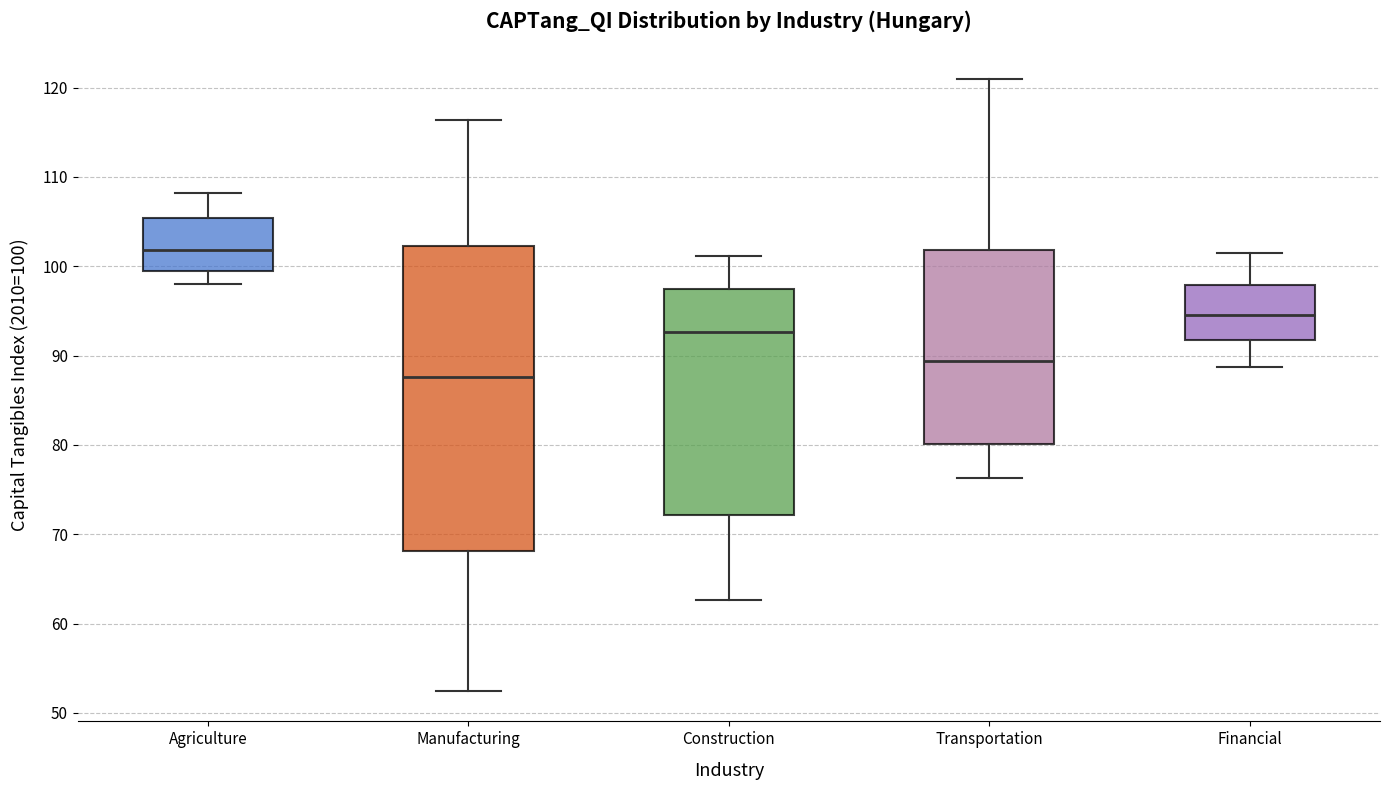

Reading left to right, transcribe this box plot: for each box, give where its median line is, the range the box spans, and where its two whiskers end, as read against the y-axis. The values are not printed on the chart, so give them approximately, as read against the axis.

Agriculture: median 102, box 99 to 105, whiskers 98 to 108
Manufacturing: median 88, box 68 to 102, whiskers 52 to 116
Construction: median 93, box 72 to 97, whiskers 63 to 101
Transportation: median 89, box 80 to 102, whiskers 76 to 121
Financial: median 95, box 92 to 98, whiskers 89 to 101